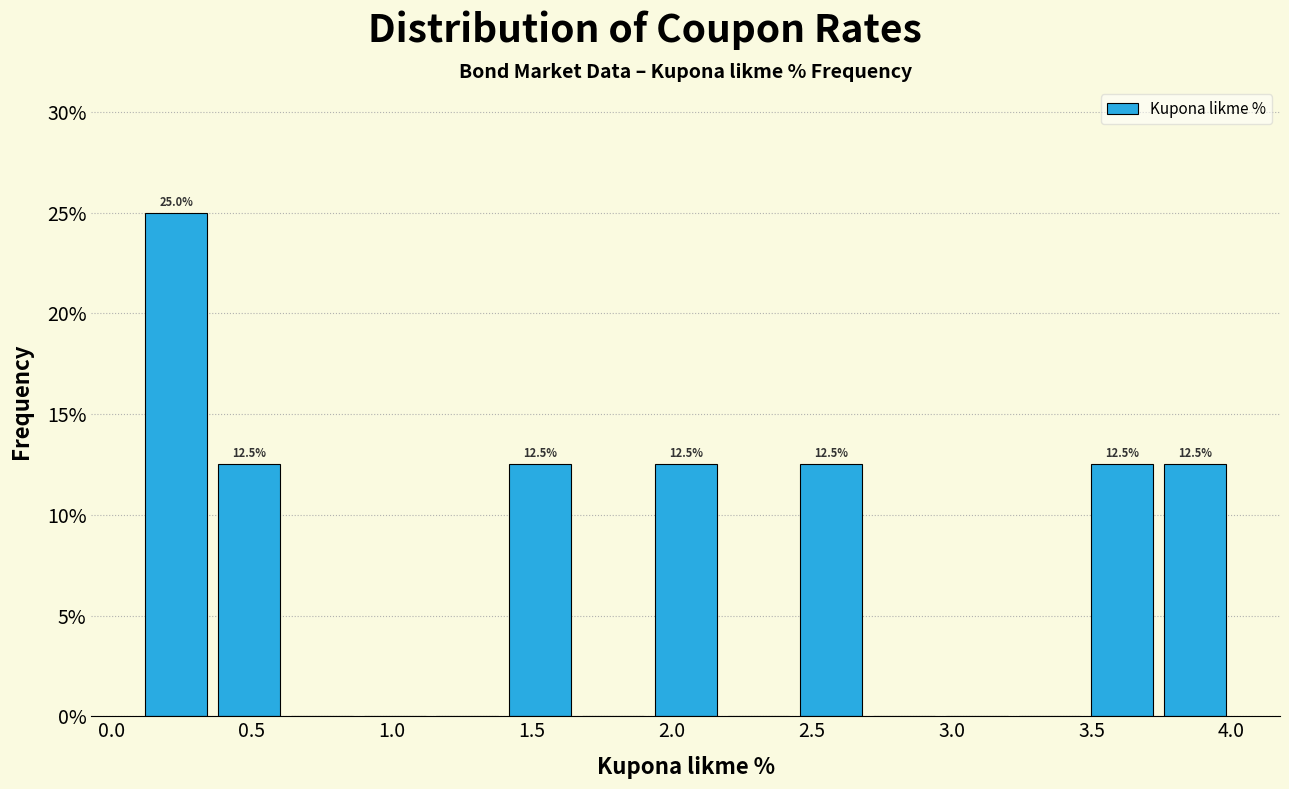

Over which range of the x-axis is the bar tallest?

0.10 to 0.36